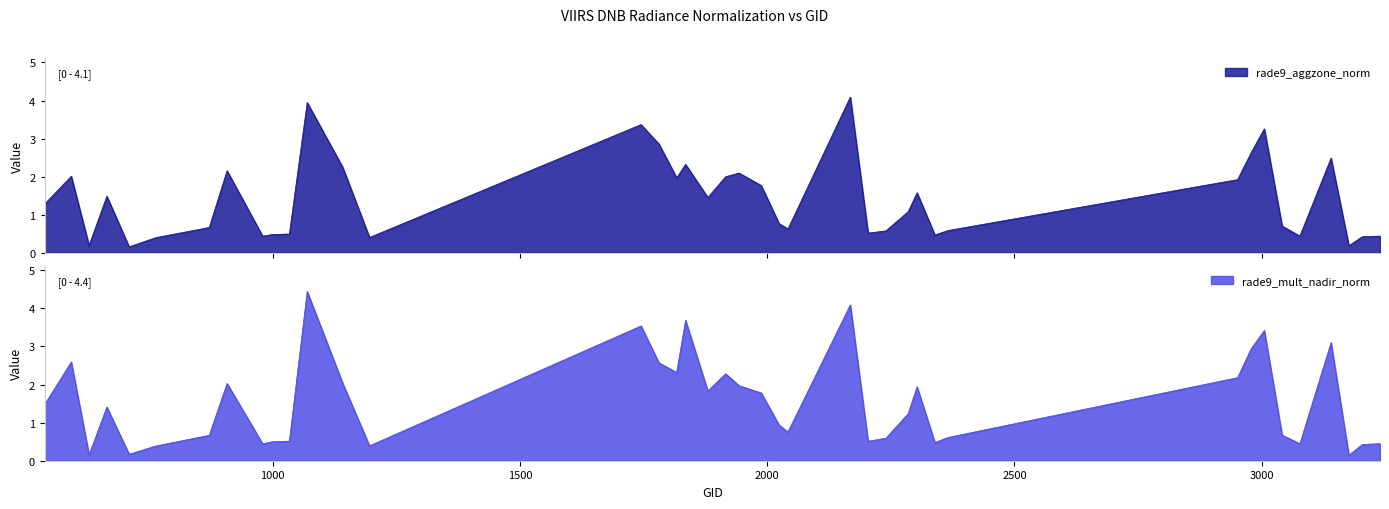

What is the sum of all rade9_mult_nadir_norm values?

62.1